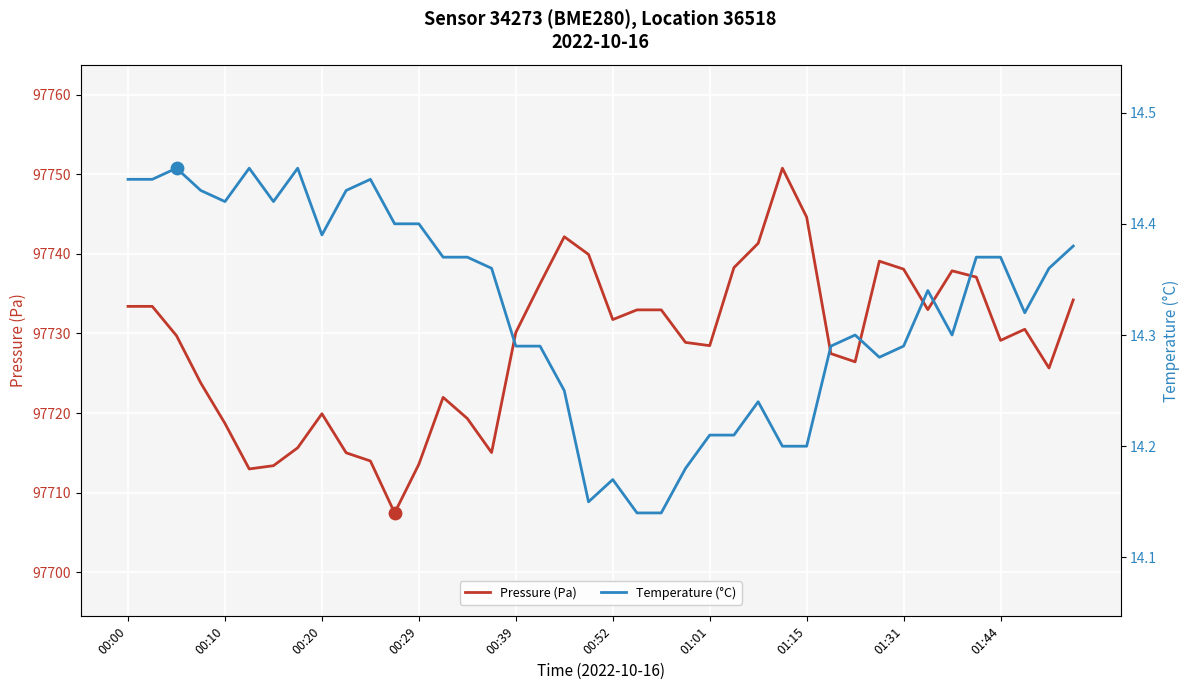

Which series has the largest total across all categories?

Pressure (Pa)